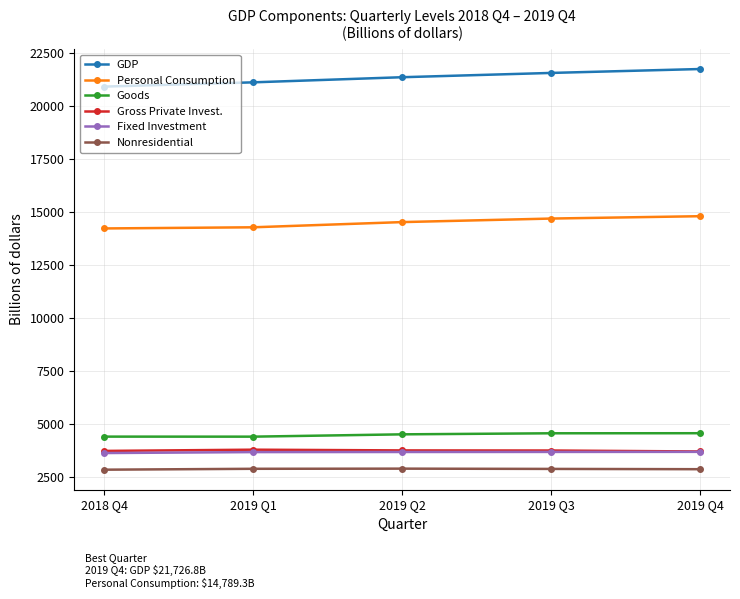

What is the difference between the highest and lowest values at 2019 Q4?

18863.1